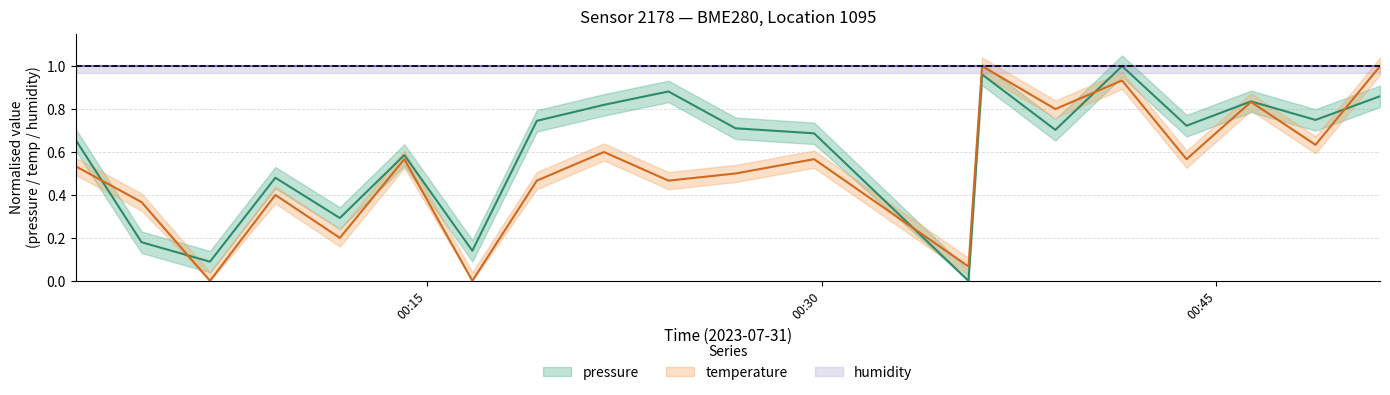

What is the maximum value shown in the chart?

1.0